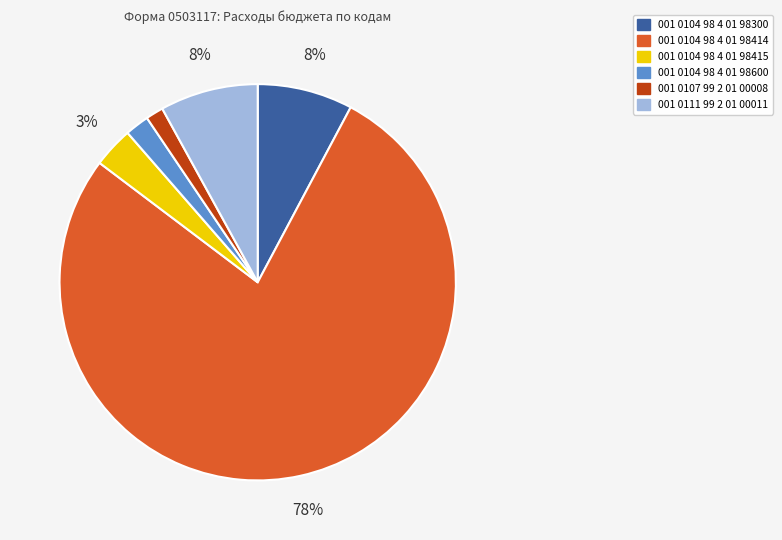

To the nearest percent, what is the difference between the 001 0104 98 4 01 98415 and 001 0107 99 2 01 00008 slice percentages?

2%